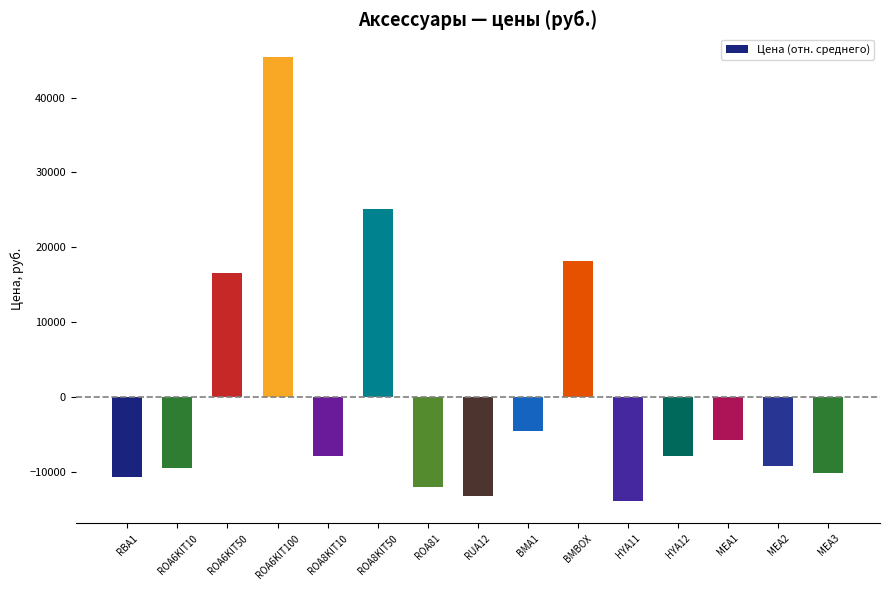

Which label corresponds to the largest value in the chart?

ROA6KIT100